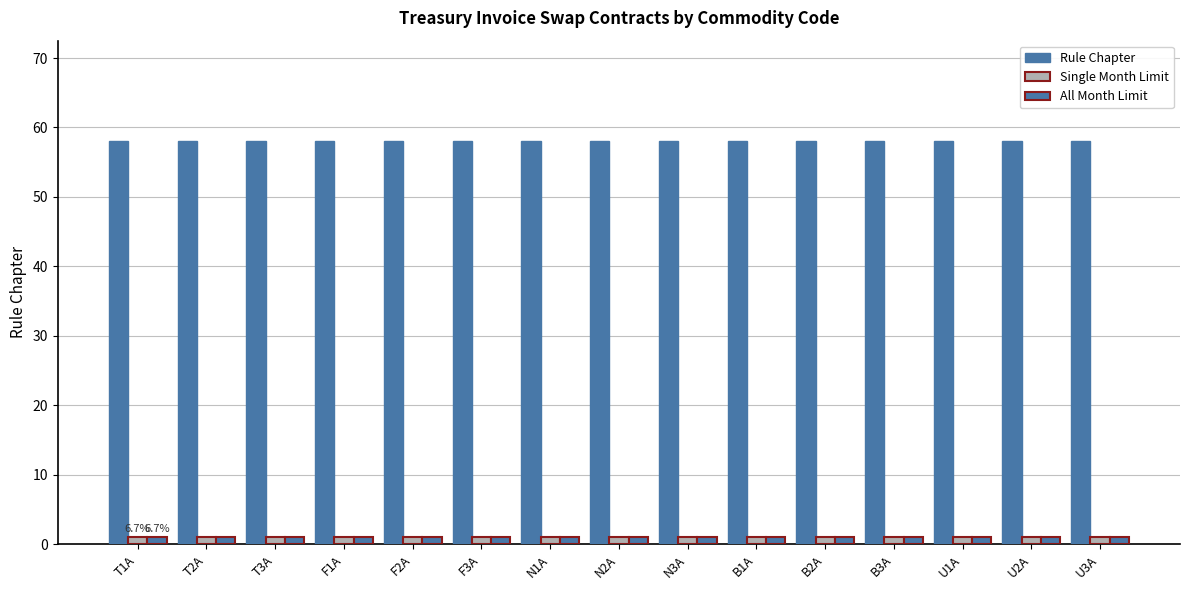

Reading left to right, extract all data points from this chart.

Rule Chapter: 58	58	58	58	58	58	58	58	58	58	58	58	58	58	58
Single Month Limit: 1	1	1	1	1	1	1	1	1	1	1	1	1	1	1
All Month Limit: 1	1	1	1	1	1	1	1	1	1	1	1	1	1	1